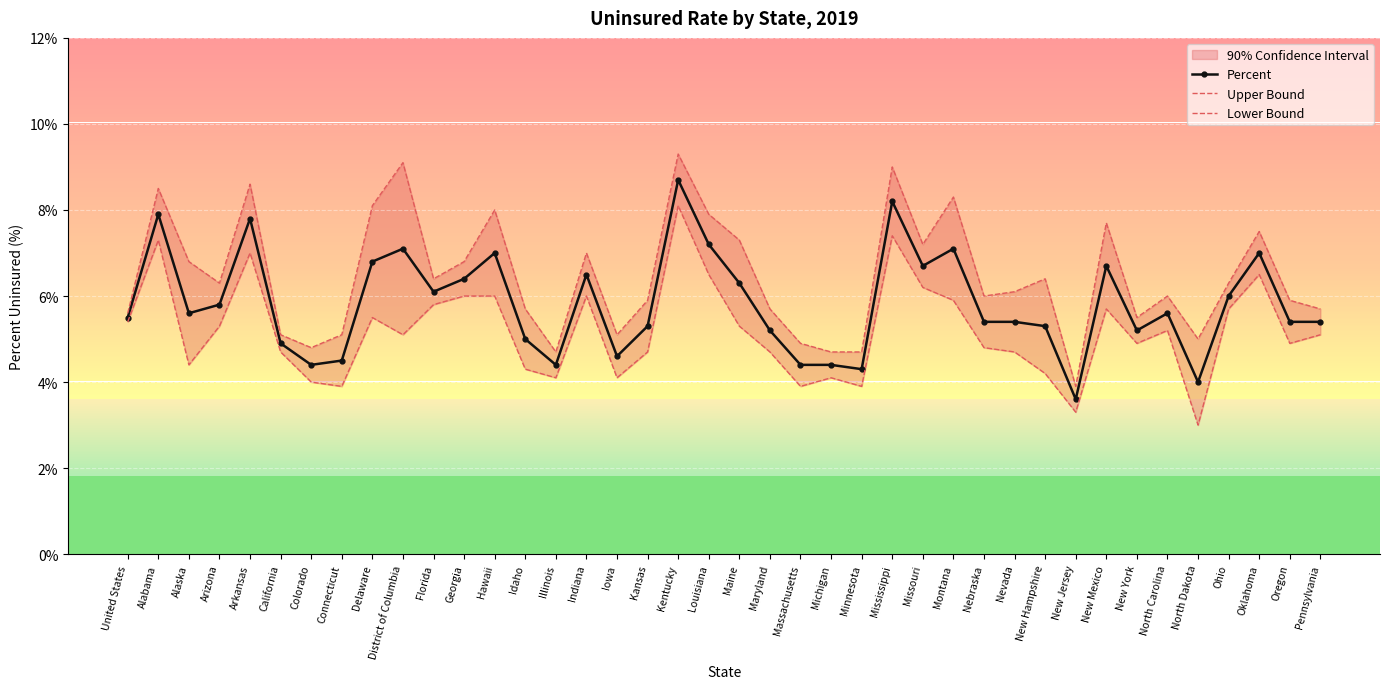

True or false: Percent has more than 0 interior local peaks.

True